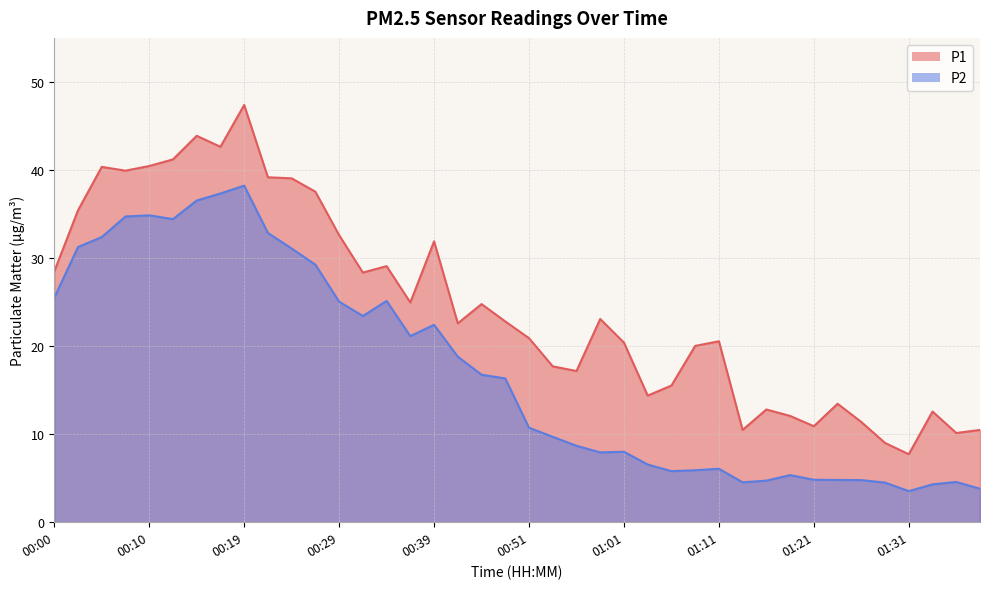

Is it true that P1 equals 14.6 at 00:00?

False